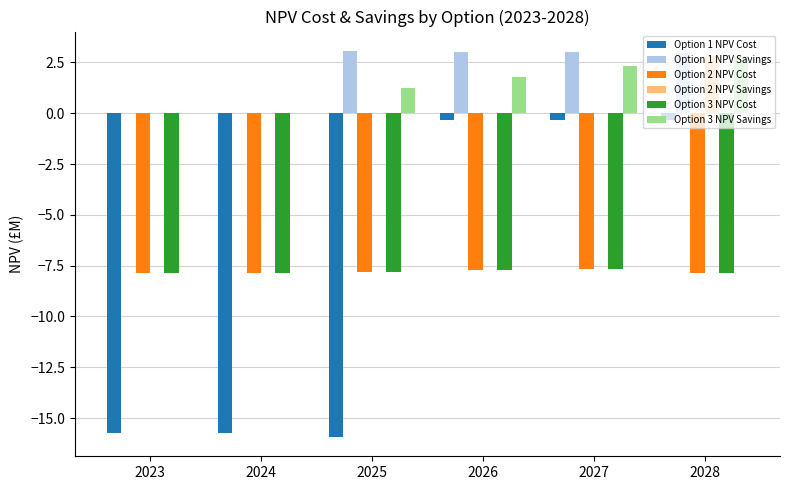

What is the total value across all series at 2025?

-27.2